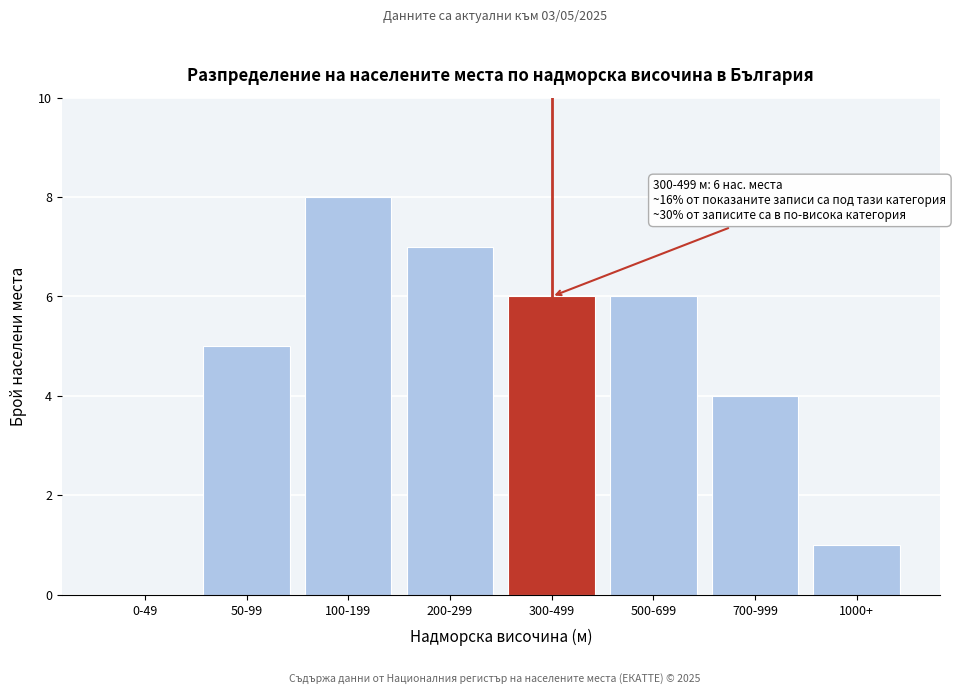

Reading left to right, transcribe all the data shown in this chart.

0-49=0	50-99=5	100-199=8	200-299=7	300-499=6	500-699=6	700-999=4	1000+=1